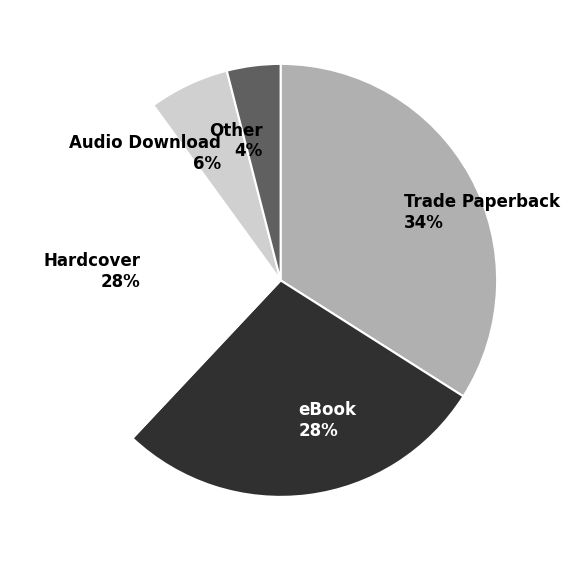

To the nearest percent, what is the difference between the largest and smallest slice percentages?

30%